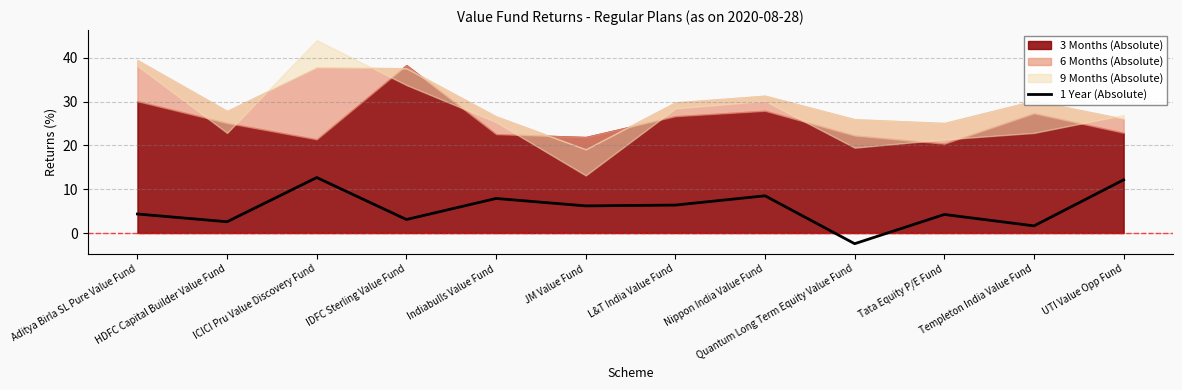

What position from the right is IDFC Sterling Value Fund?

9